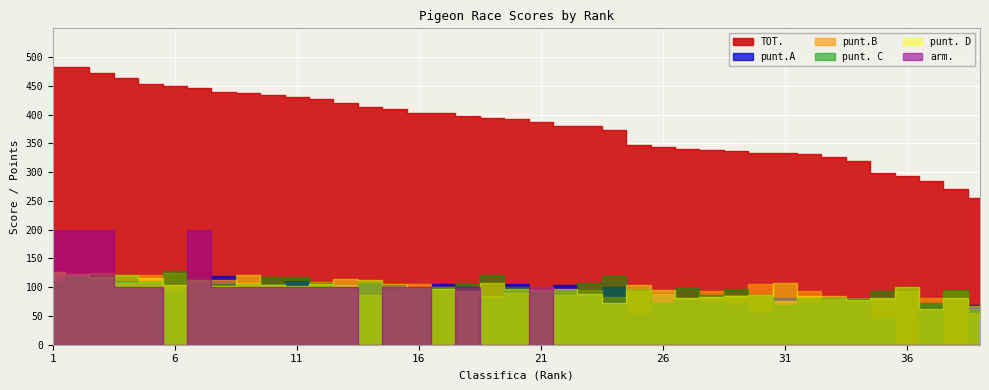

What is the total value across all series at 31?

666